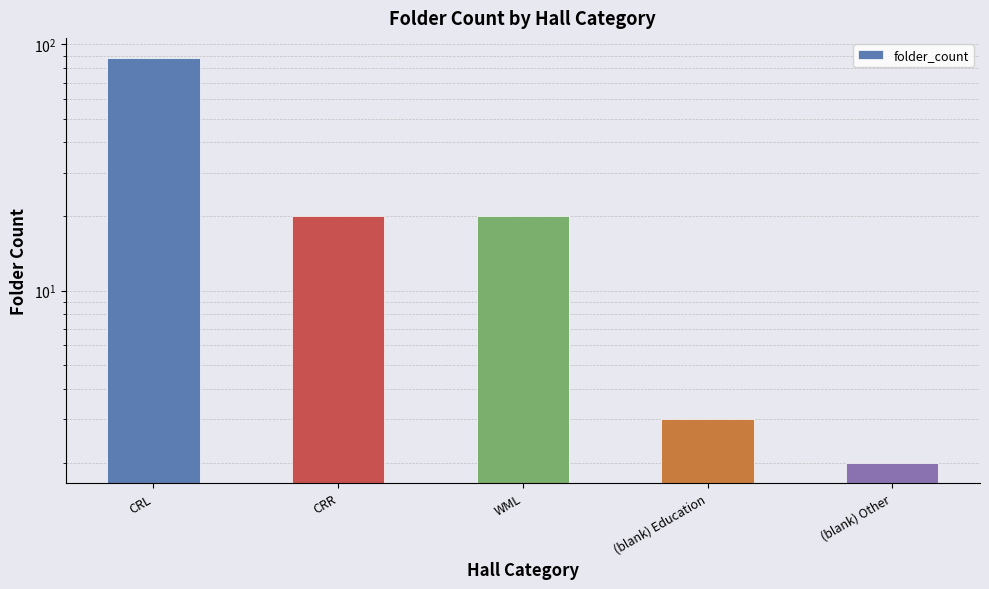

Are the bars horizontal?

No